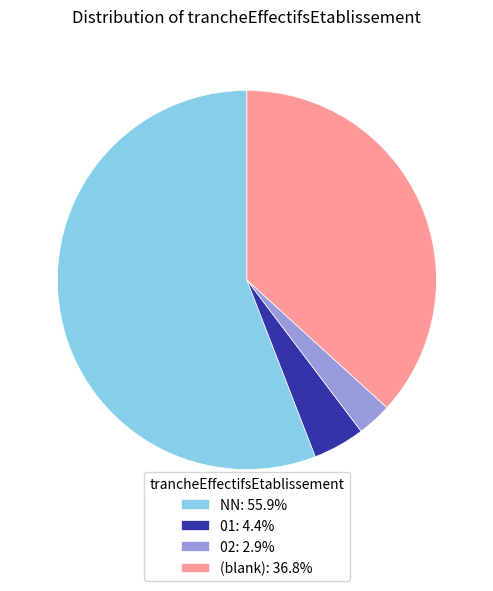

Does NN: 55.9% represent more than half of the total?

Yes